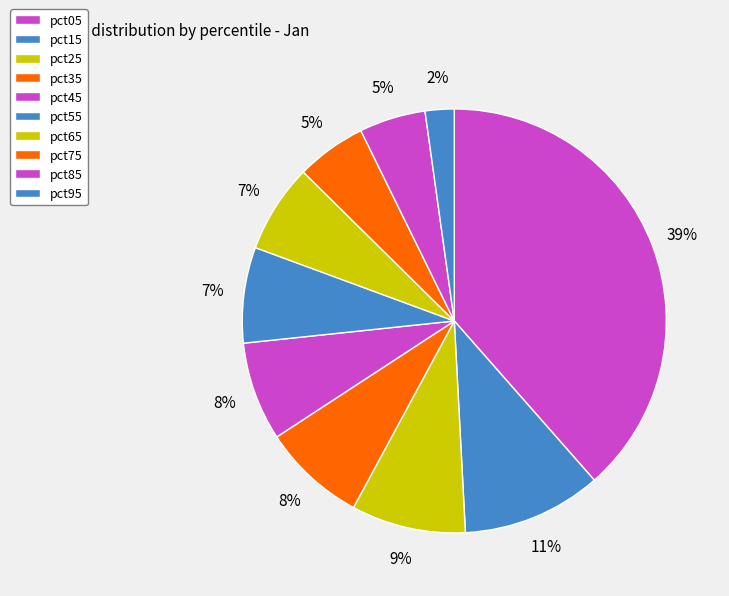

What is the largest slice in the pie chart?

pct05